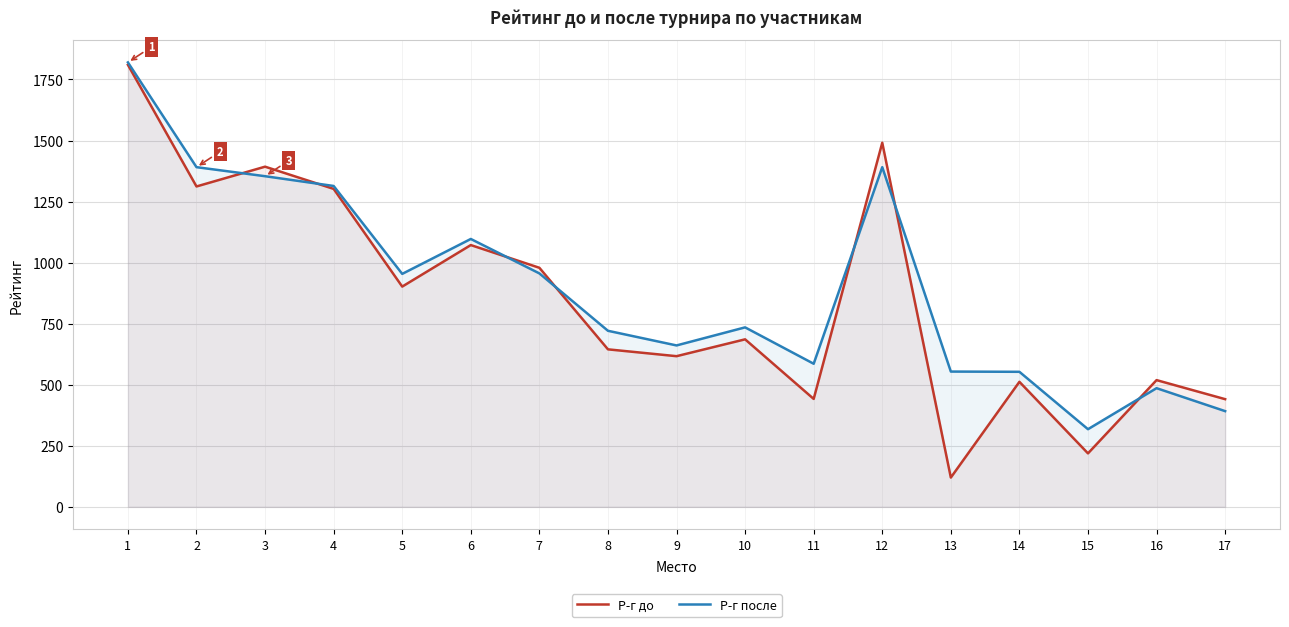

What is the spread (max minus min) of values at 17?

49